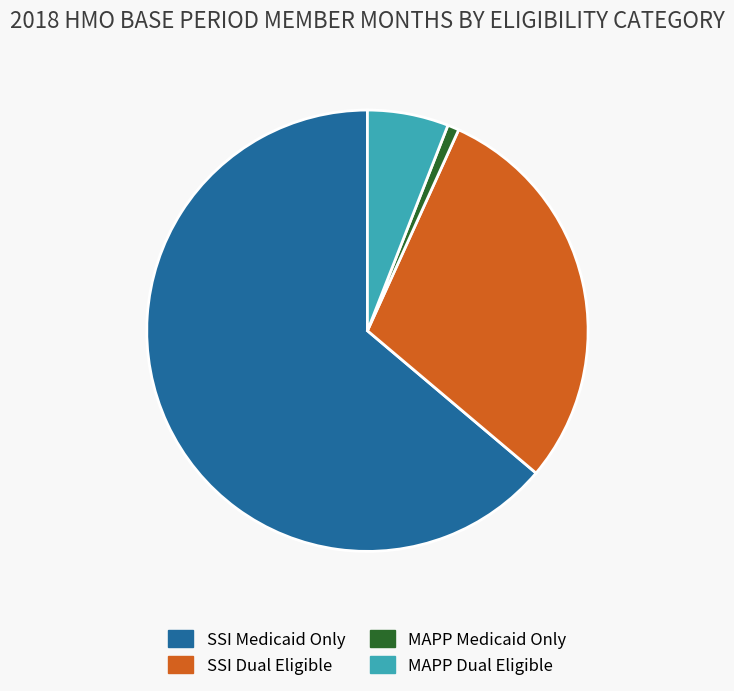

What is the majority slice?

SSI Medicaid Only